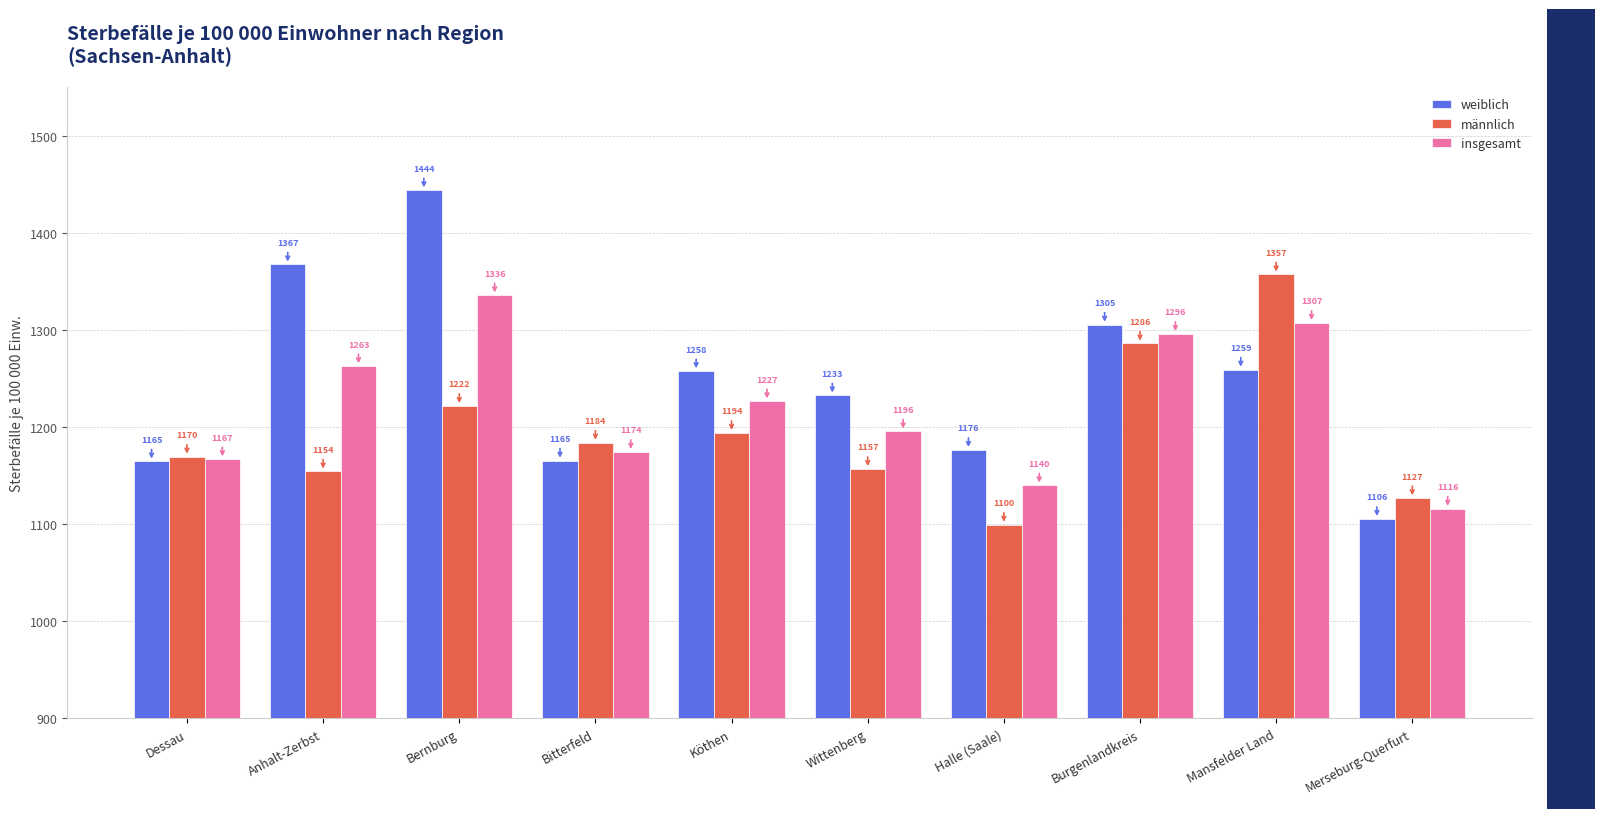

What is the difference between the highest and lowest values at Köthen?

63.6